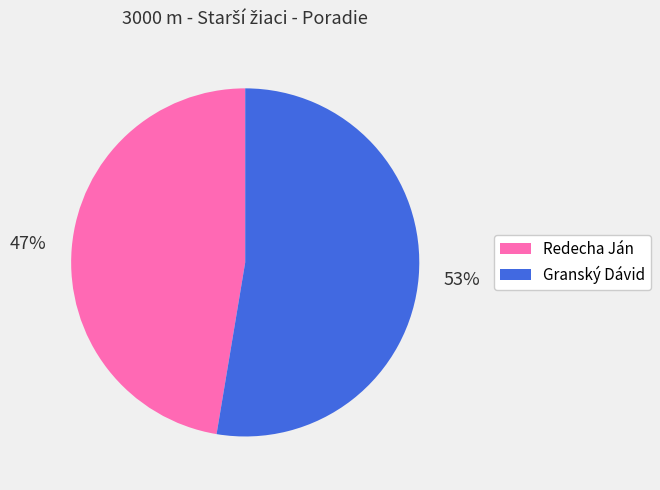

Is it true that Redecha Ján is 38% of the pie?

False